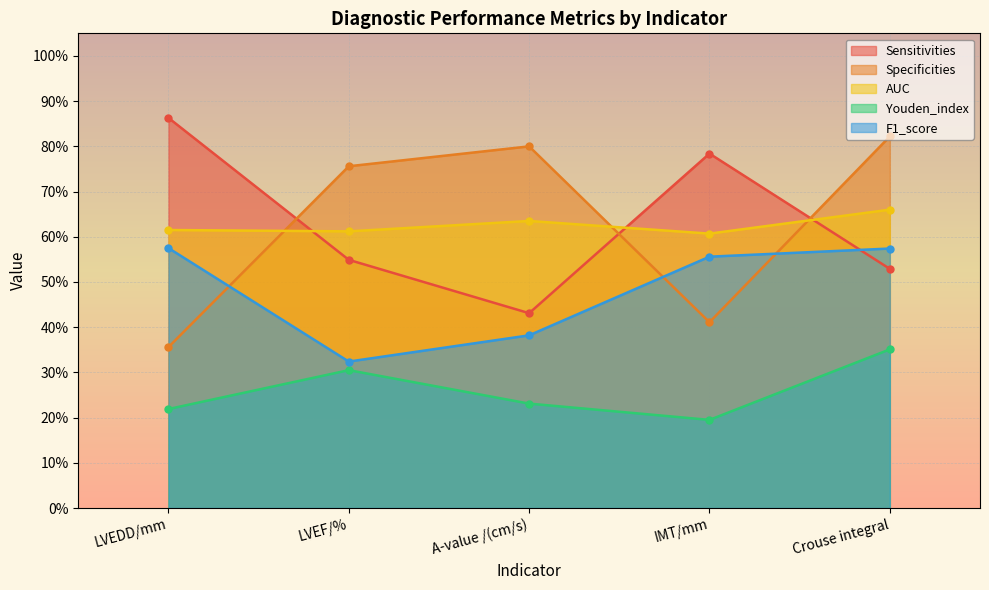

List the labels in order of AUC value, smallest first.

IMT/mm, LVEF/%, LVEDD/mm, A-value /(cm/s), Crouse integral